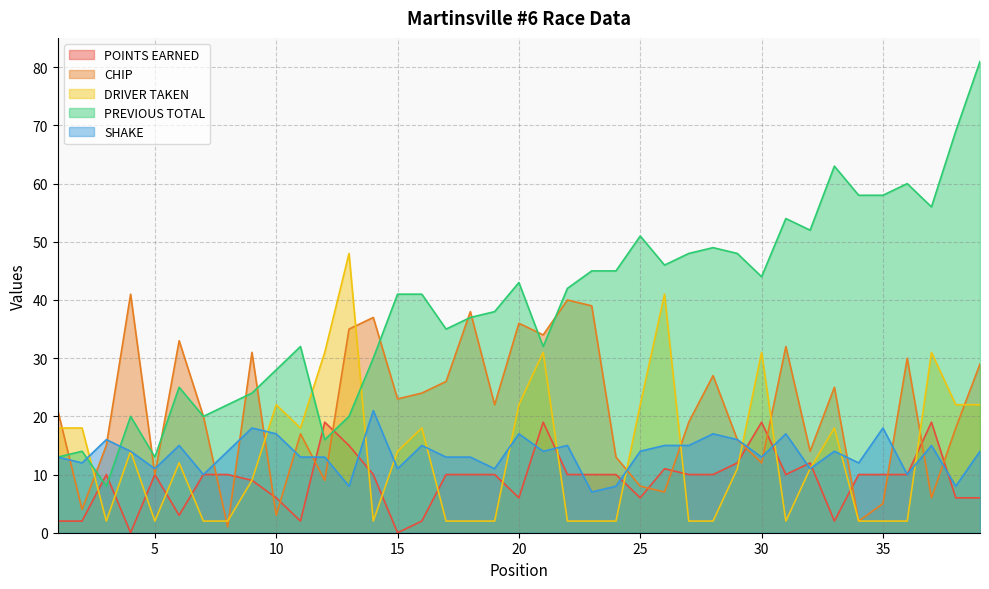

Between 25 and 33, which is larger?

25